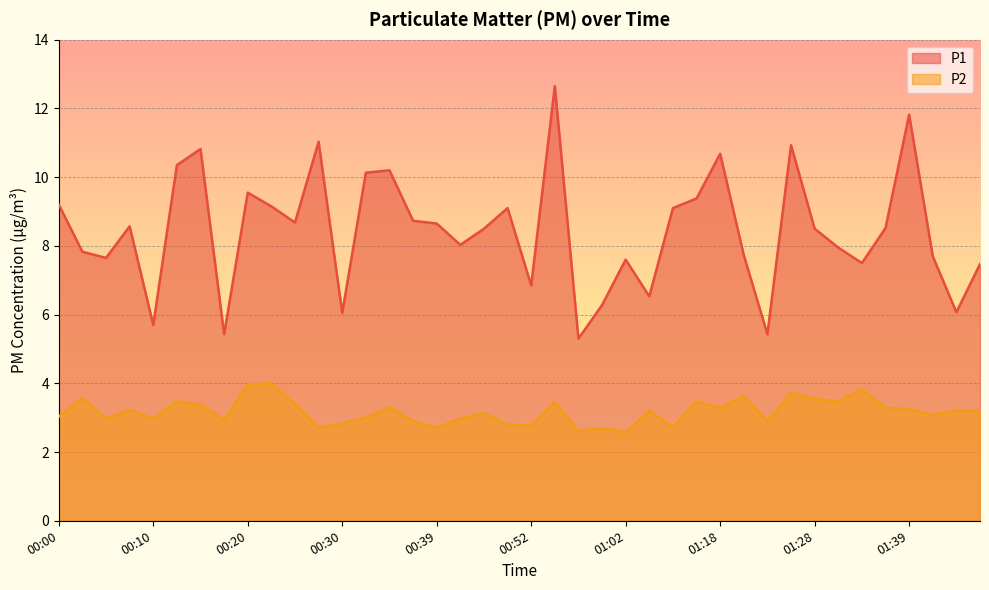

True or false: P1 and P2 cross at least once.

False